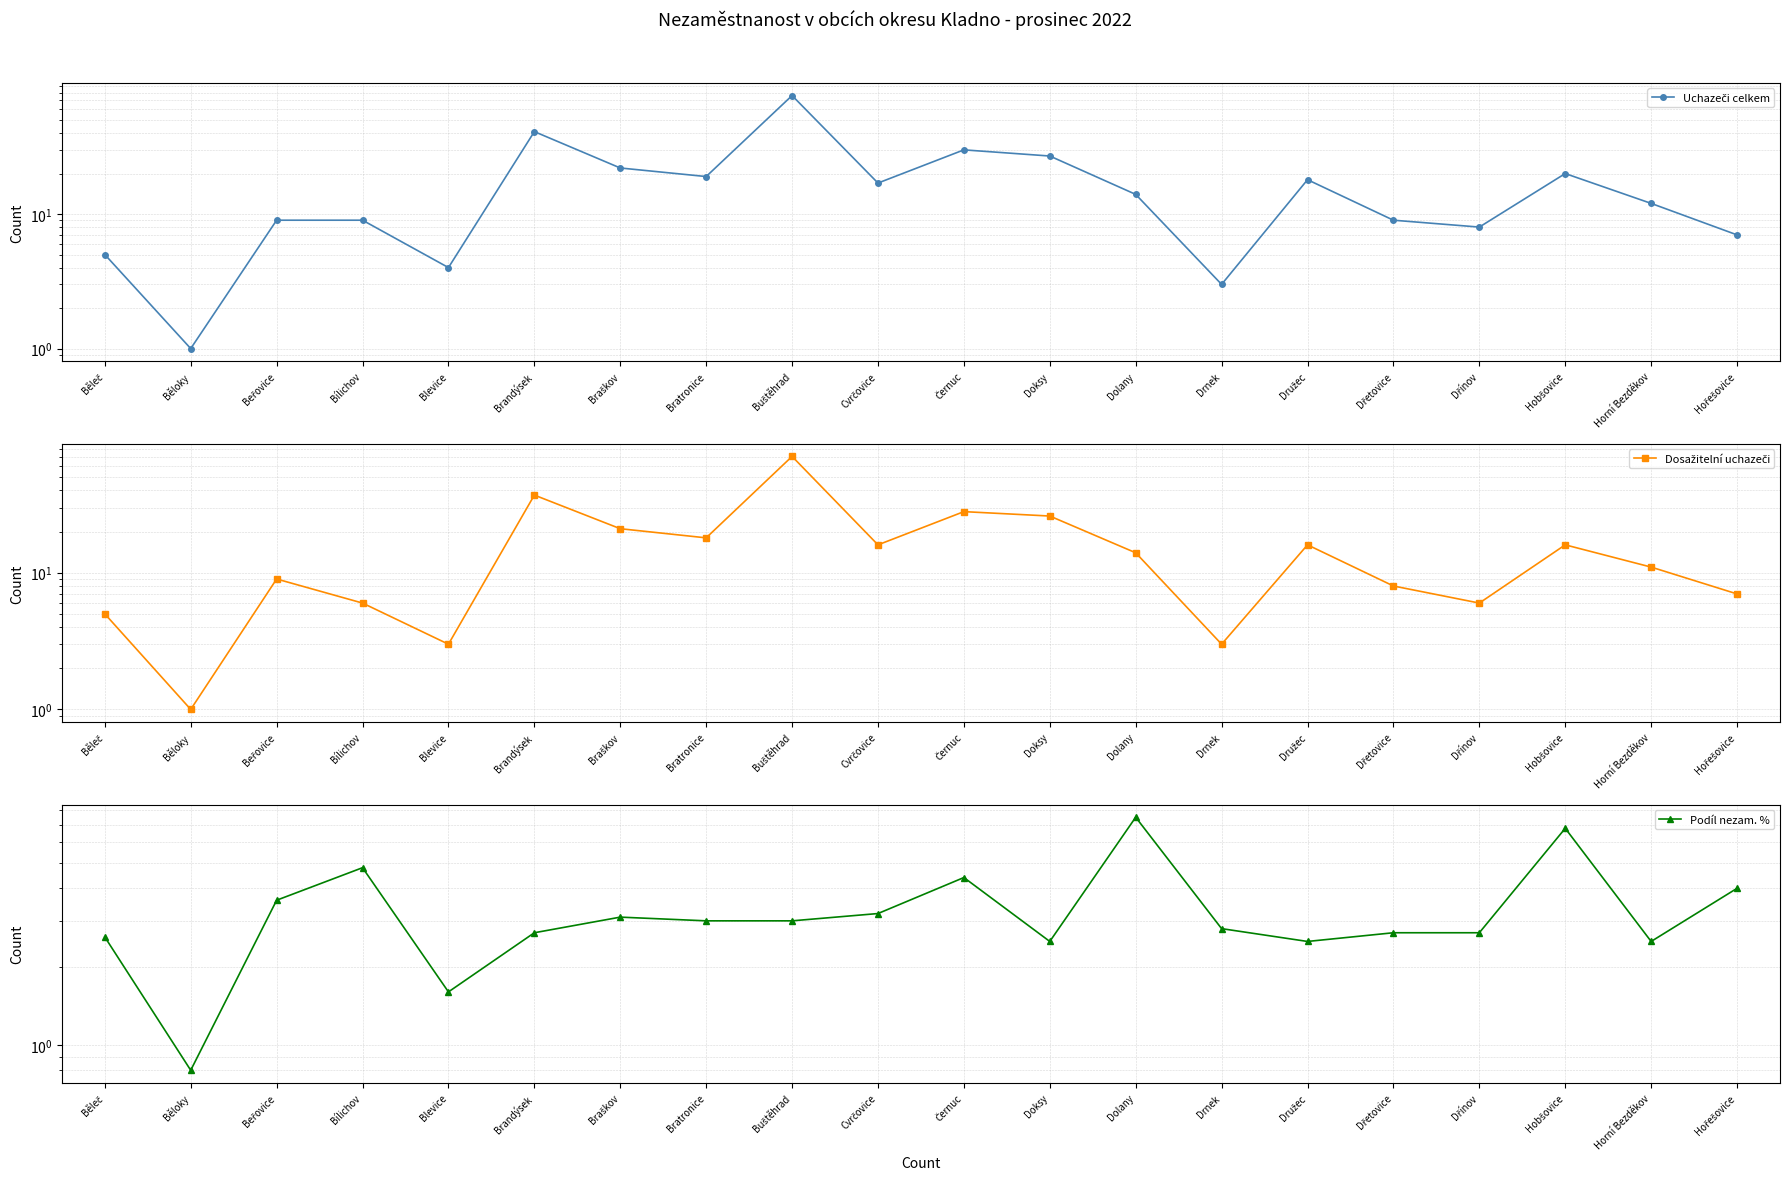

What is the value of the Podíl nezam. % point at the 11th from the left?

4.4